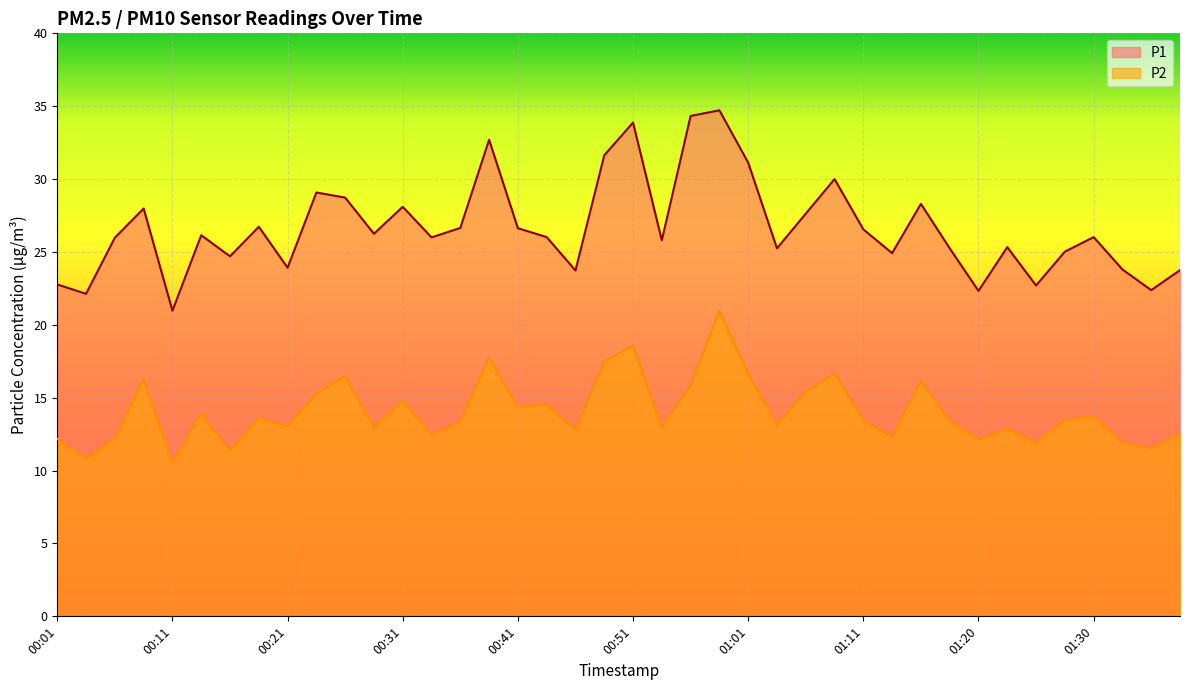

What is the maximum value for P1?

34.7